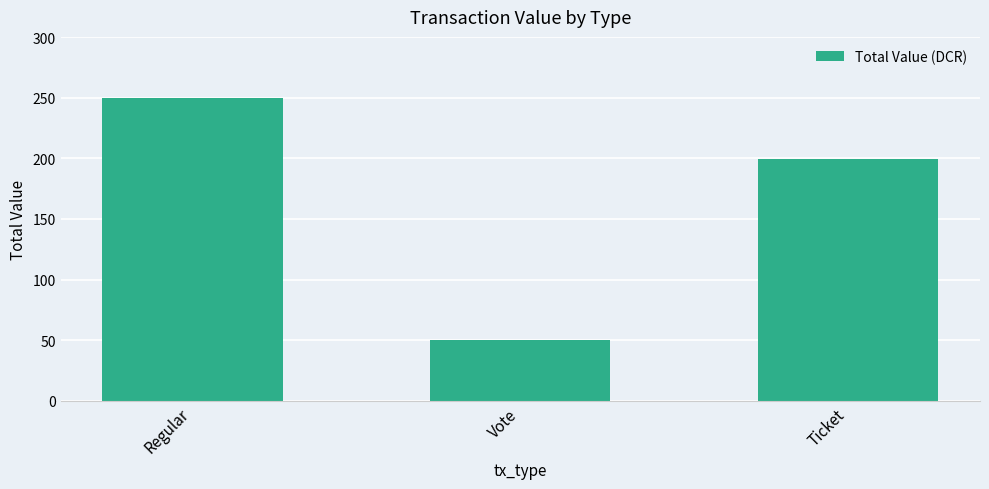

How many data points does each series have?

3